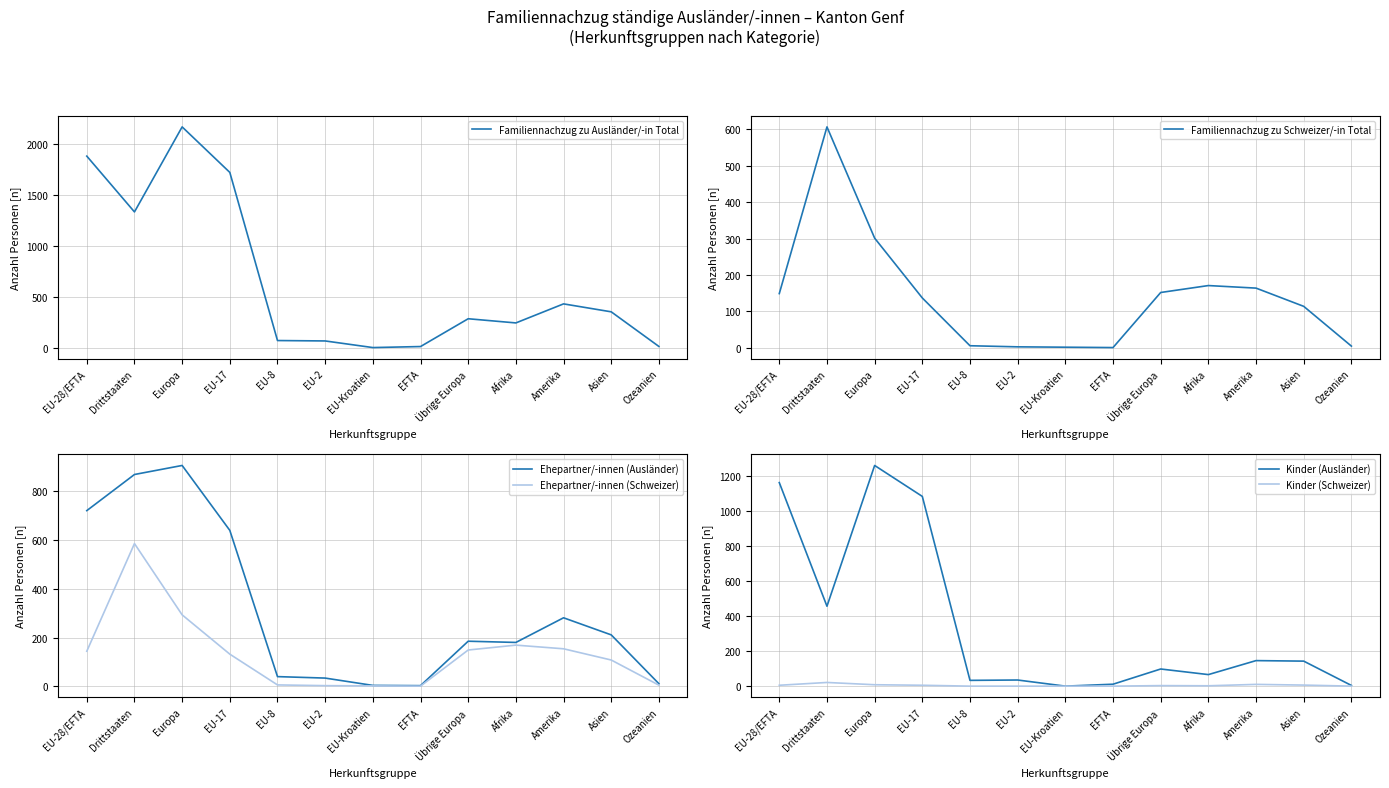

Which series has the widest spread of values?

Familiennachzug zu Ausländer/-in Total